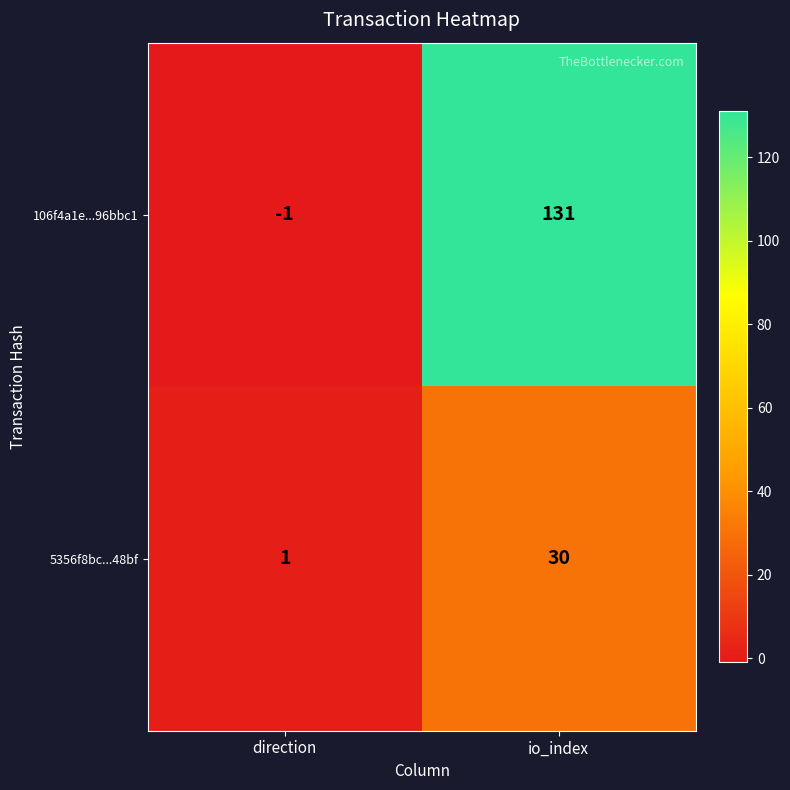

At which category does the chart reach its peak across all series?

io_index